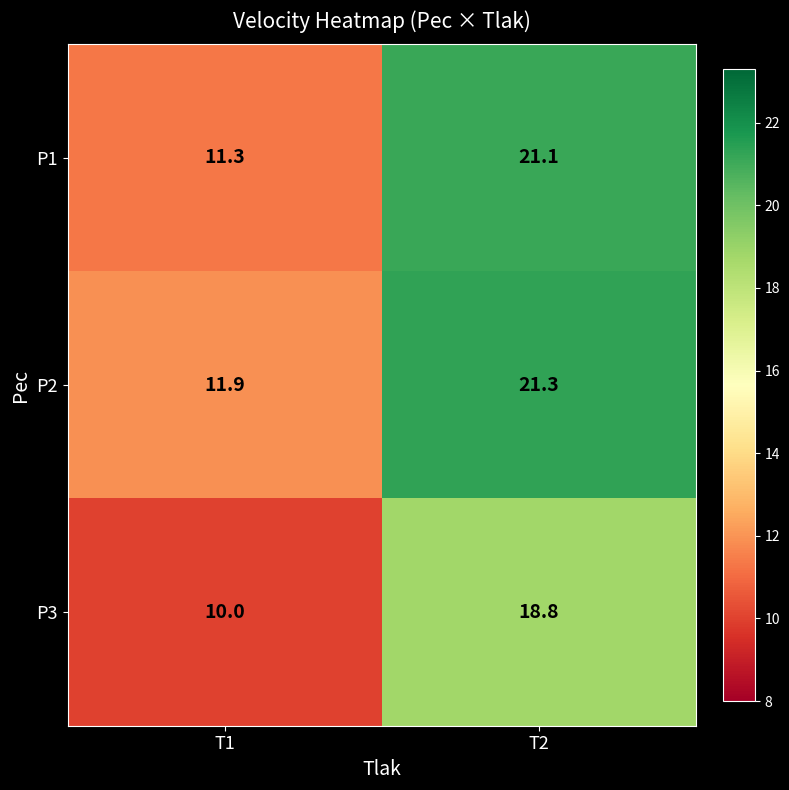

Reading left to right, transcribe all the data shown in this chart.

P1: T1=11.3	T2=21.1
P2: T1=11.9	T2=21.3
P3: T1=10.0	T2=18.8